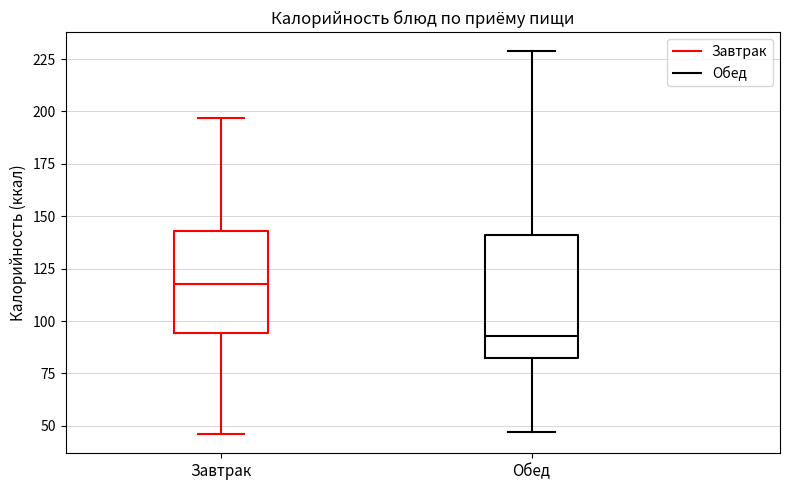

Reading left to right, transcribe this box plot: for each box, give where its median line is, the range the box spans, and where its two whiskers end, as read against the y-axis. The values are not printed on the chart, so give them approximately, as read against the axis.

Завтрак: median 120, box 95 to 145, whiskers 45 to 195
Обед: median 95, box 80 to 140, whiskers 45 to 230